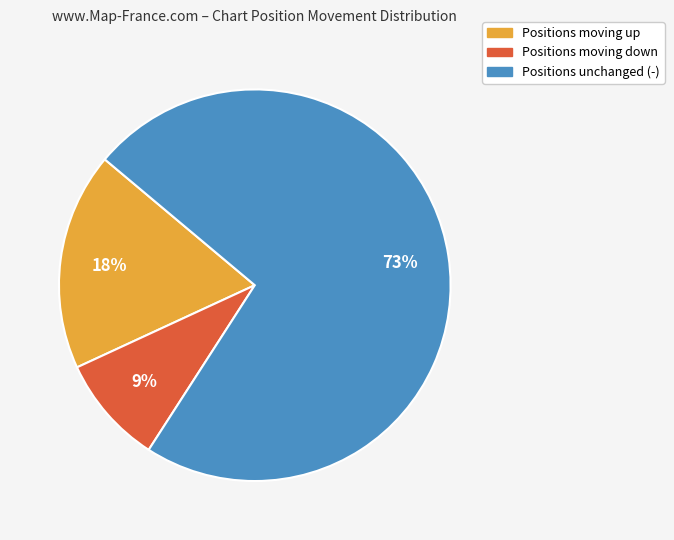

To the nearest percent, what is the difference between the largest and smallest slice percentages?

64%